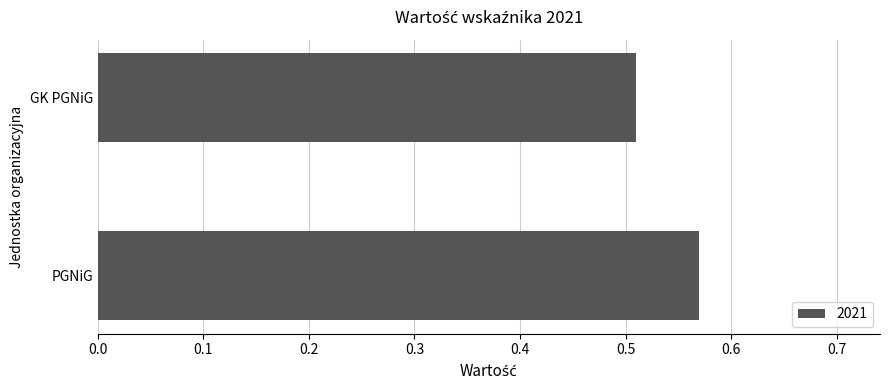

Where is the data nearest to the value 0?

GK PGNiG